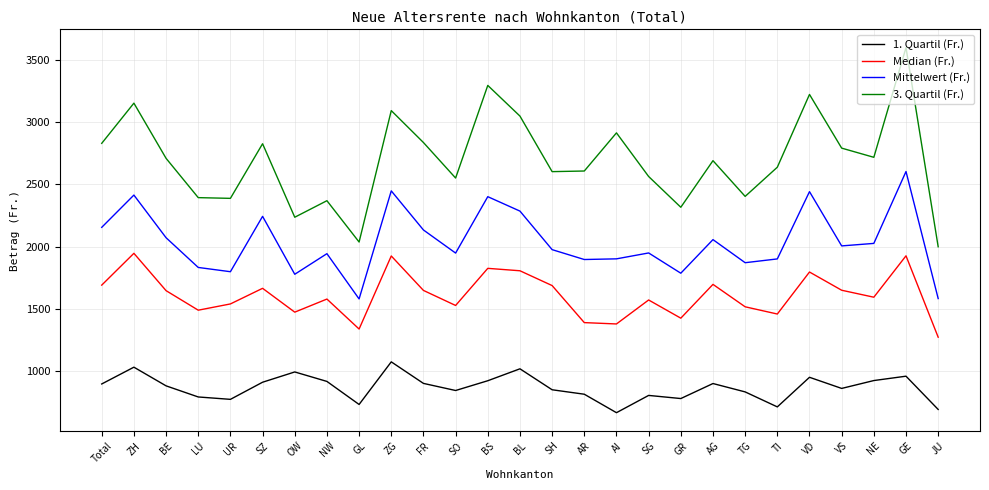

True or false: 1. Quartil (Fr.) and Mittelwert (Fr.) intersect in this chart.

False